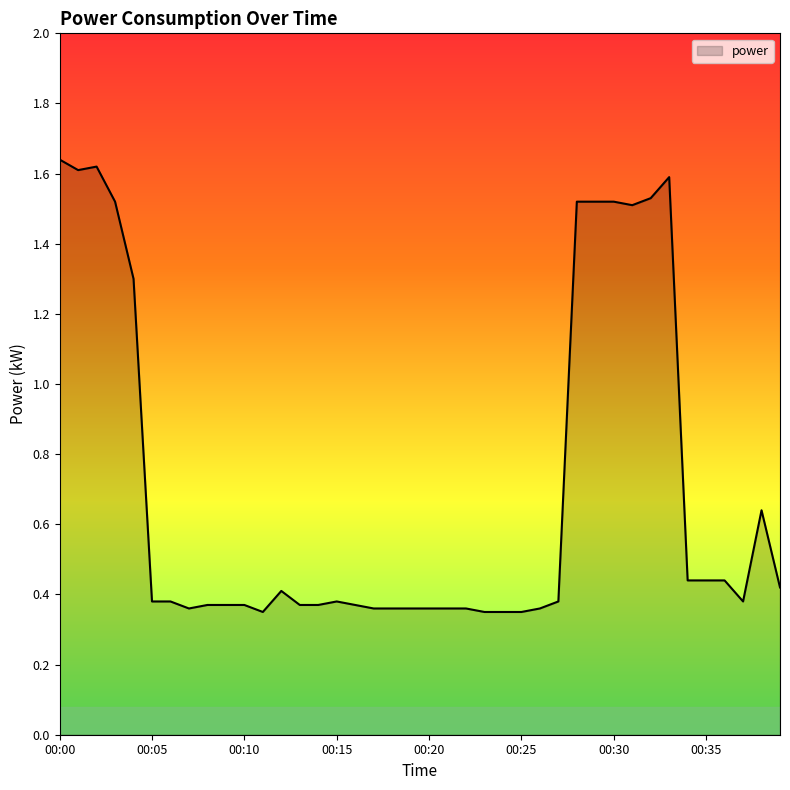

Is this an area chart (filled region under the line)?

Yes